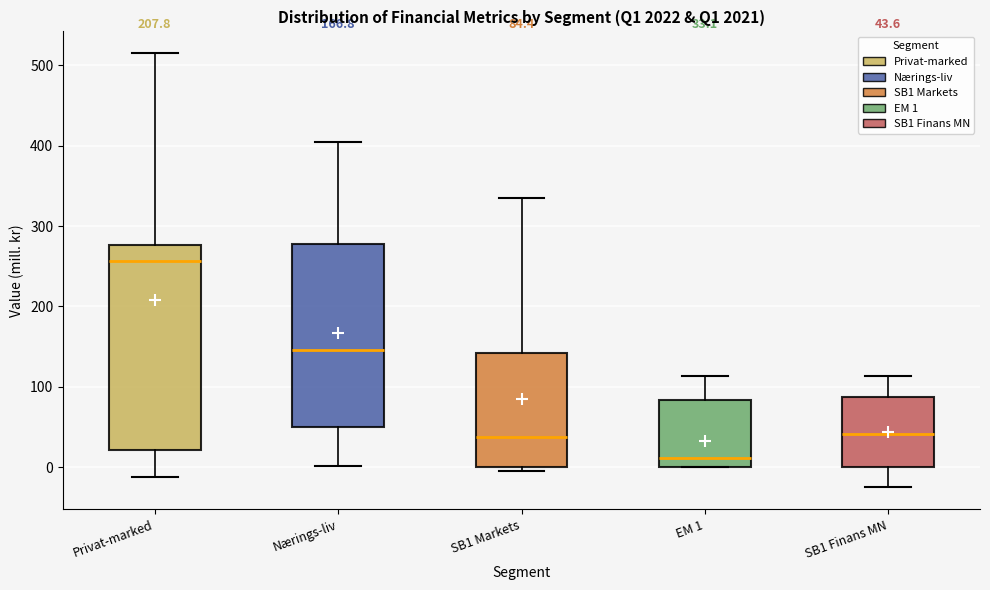

Which box's median line is the lowest?

EM 1